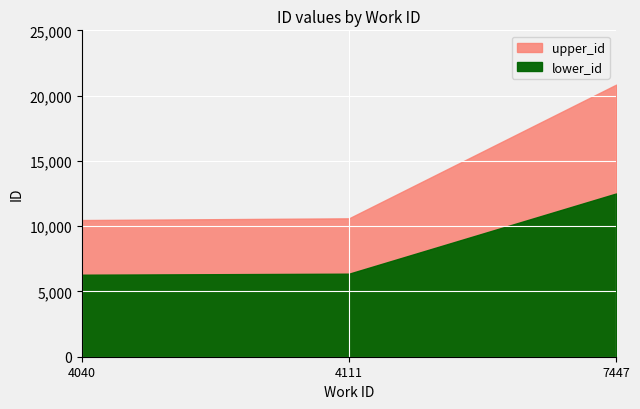

The value at 4111 is 14181. True or false?

False